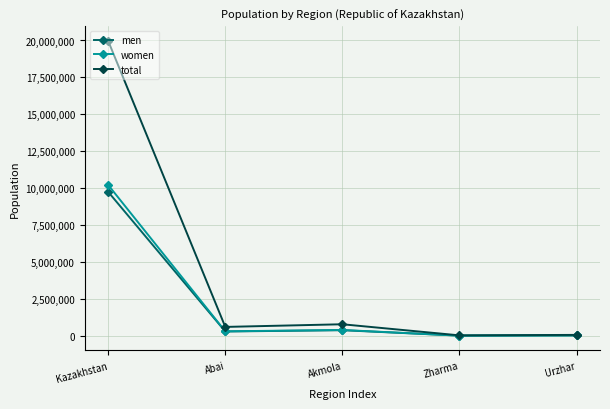

At which category is the sum across all series the highest?

Kazakhstan